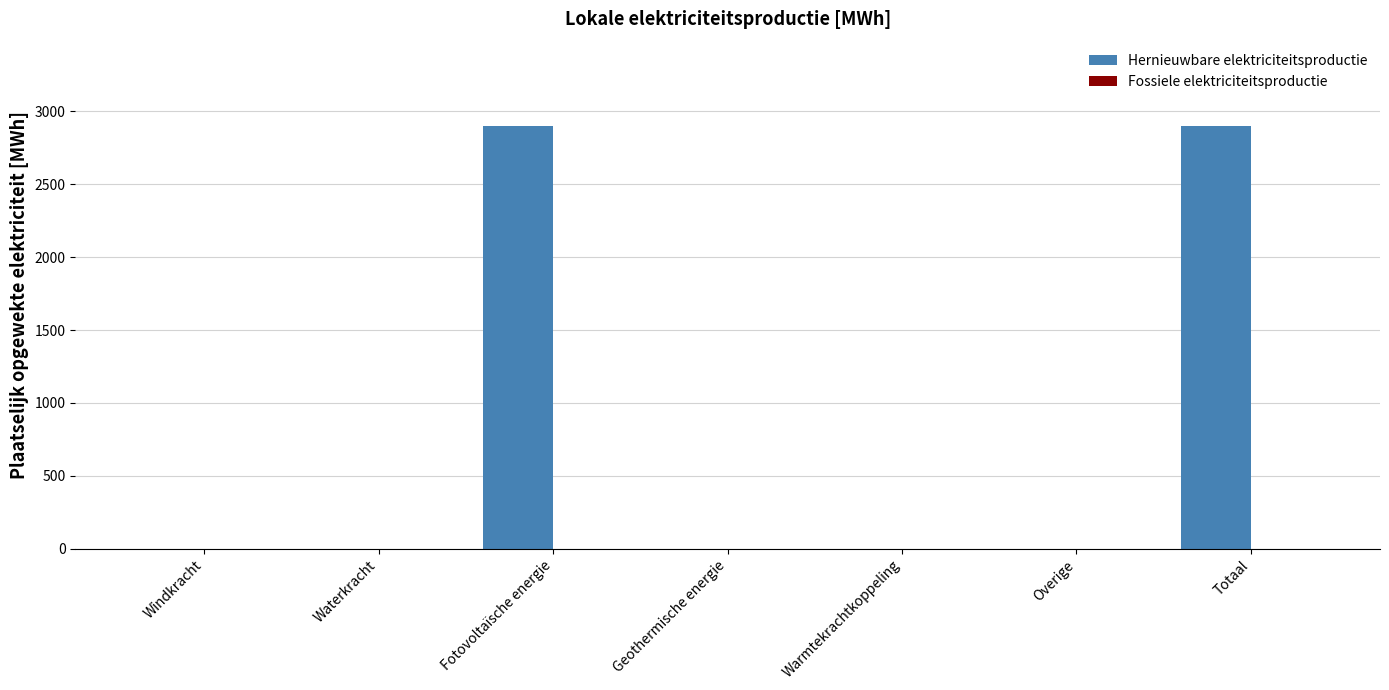

What is the sum of all values?

5798.7